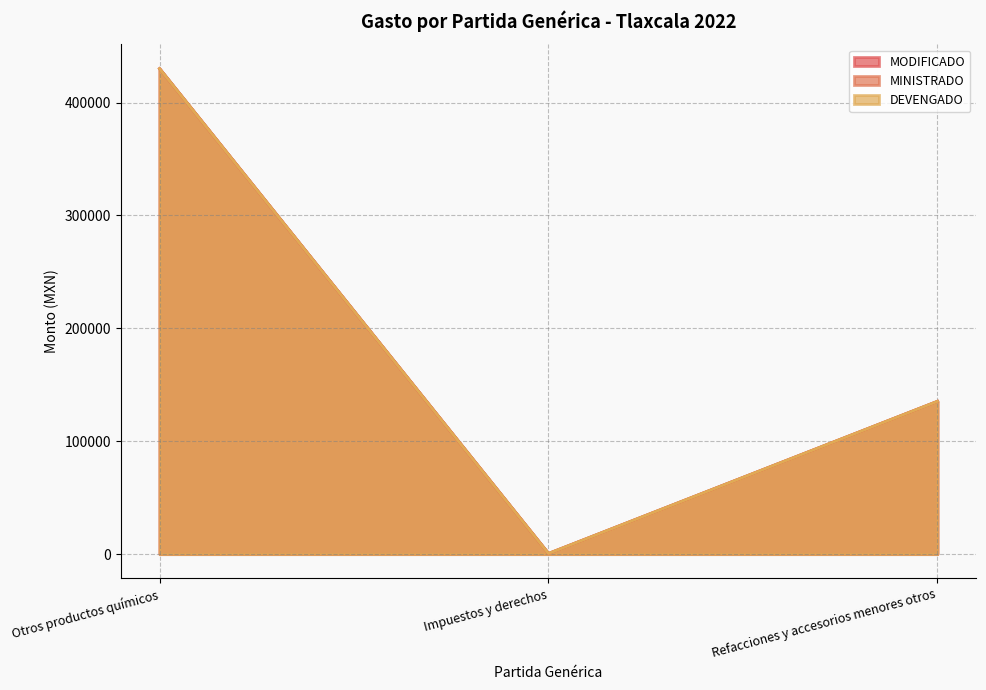

At which label does MINISTRADO reach its peak?

Otros productos químicos